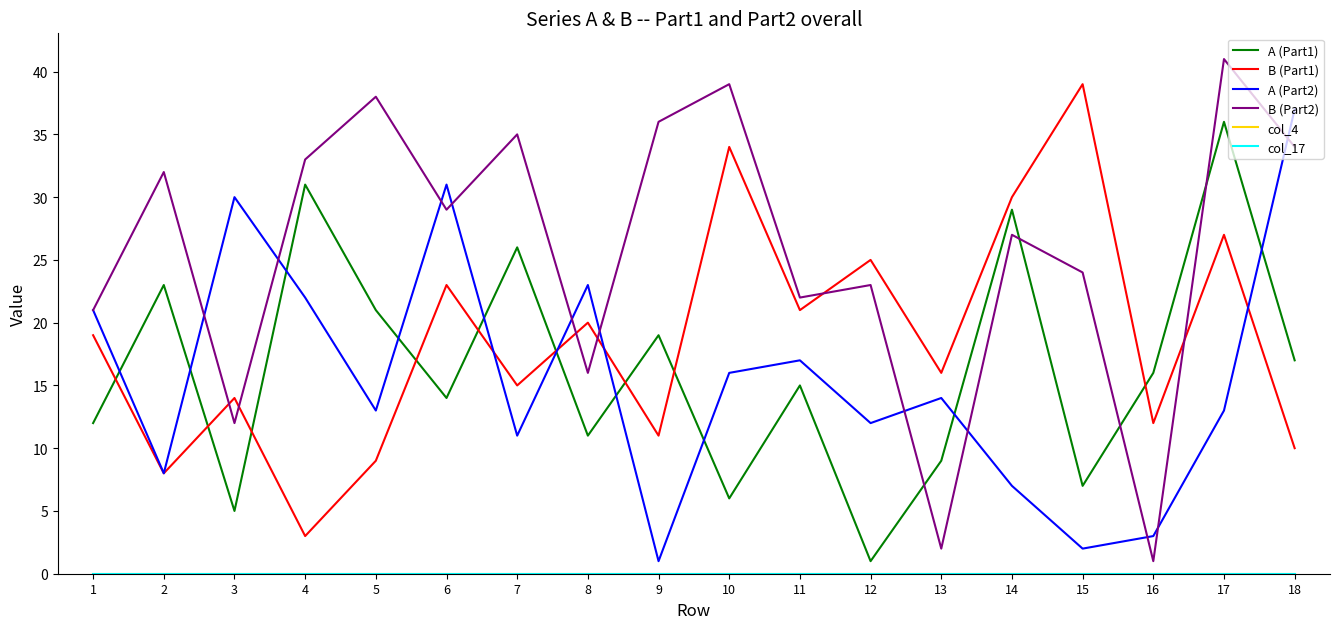

Does the chart display data point markers on the line(s)?

No